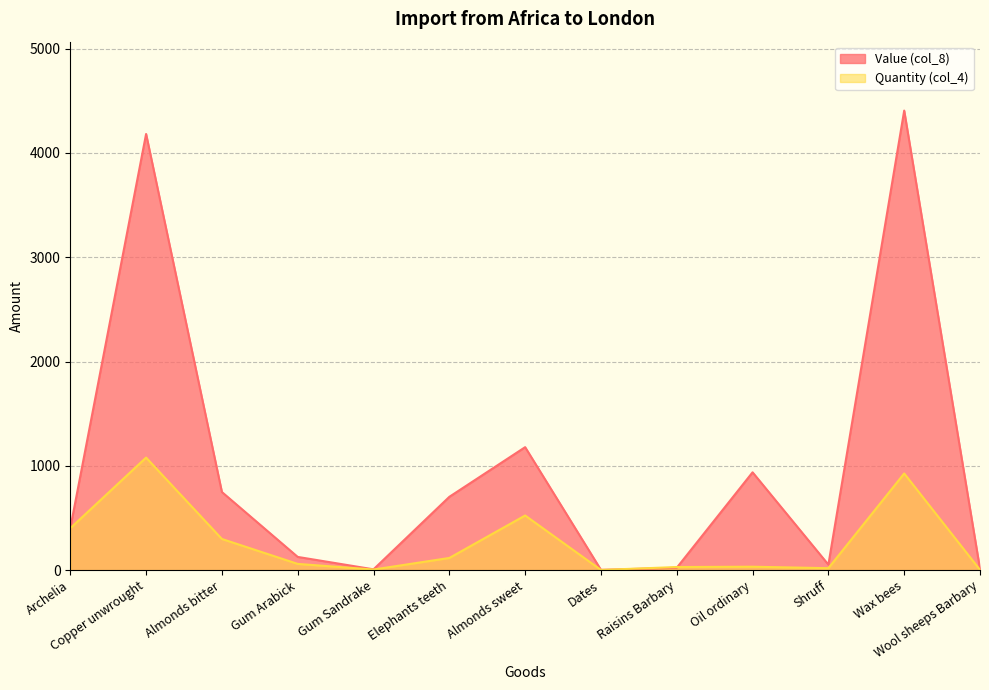

Which series ends up on top after the final intersection of Value (col_8) and Quantity (col_4)?

Value (col_8)